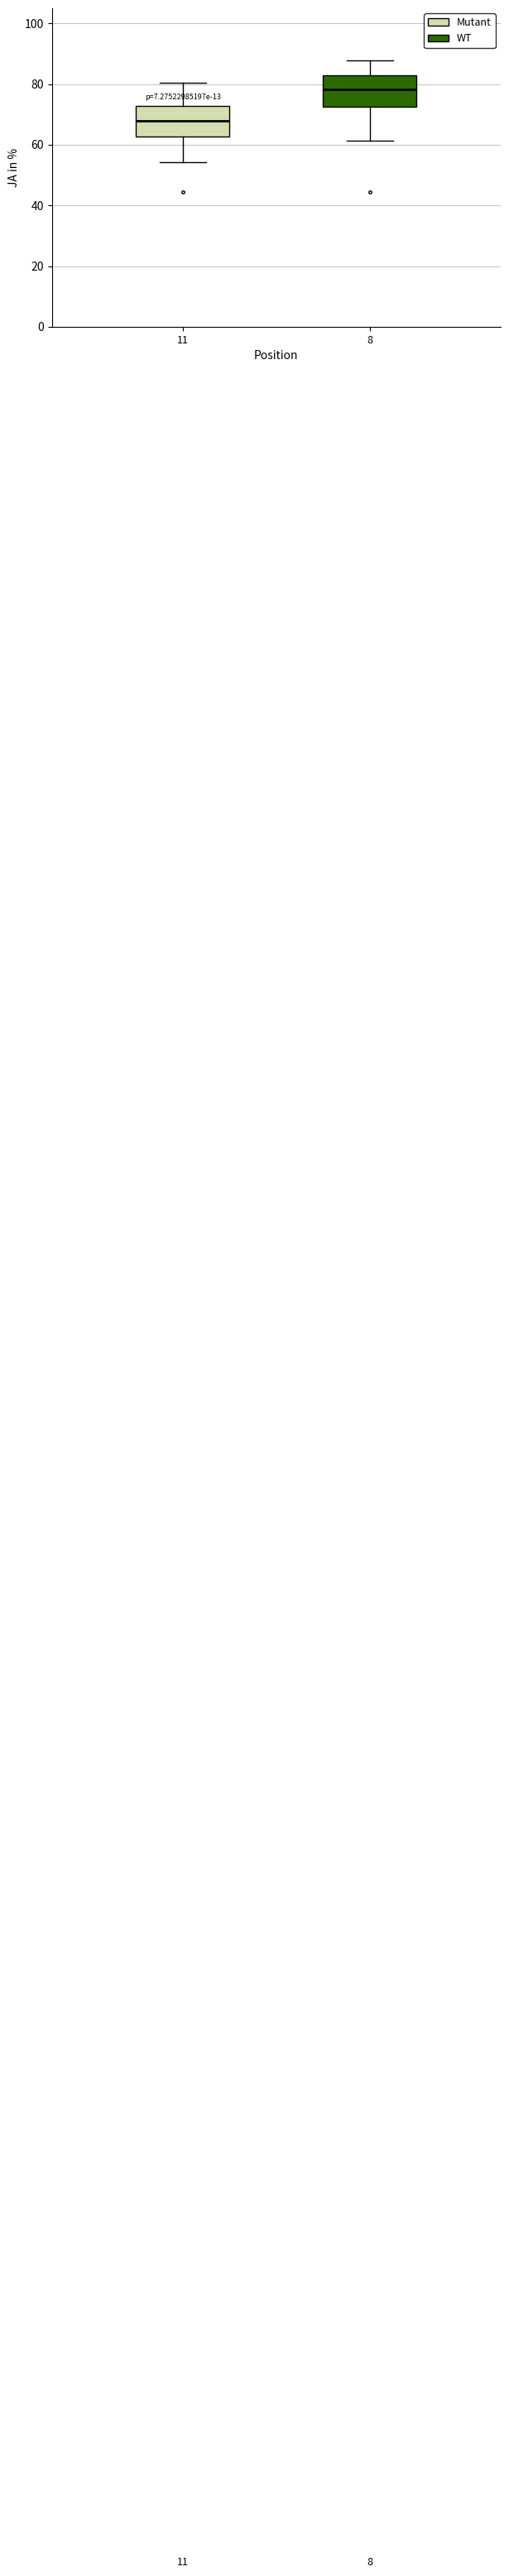

Reading left to right, read every box against the y-axis: the position of its median line, the range the box covers, and the ends of its whiskers. The values are not printed on the chart, so give them approximately, as read against the axis.

11: median 68, box 62 to 72, whiskers 54 to 80
8: median 78, box 72 to 82, whiskers 62 to 88